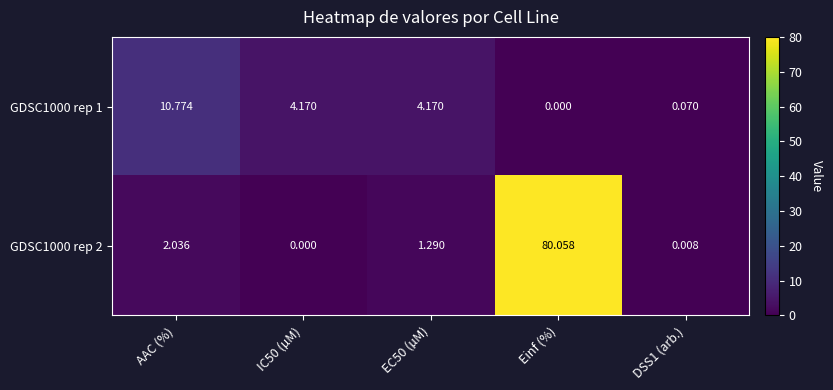

Which category has the highest value in the GDSC1000 rep 2 series?

Einf (%)